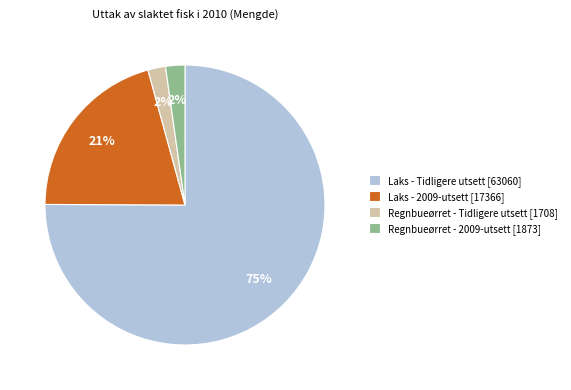

To the nearest percent, what percentage of the pie is Regnbueørret - 2009-utsett?

2%